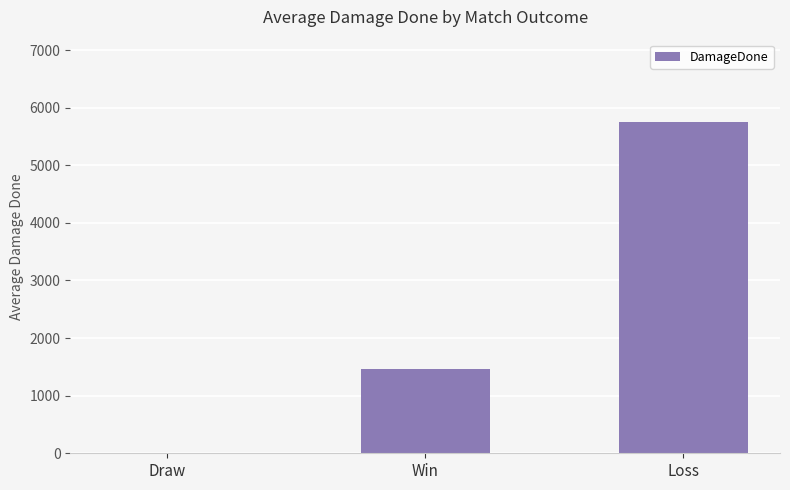

What is the sum of all values?

7202.6